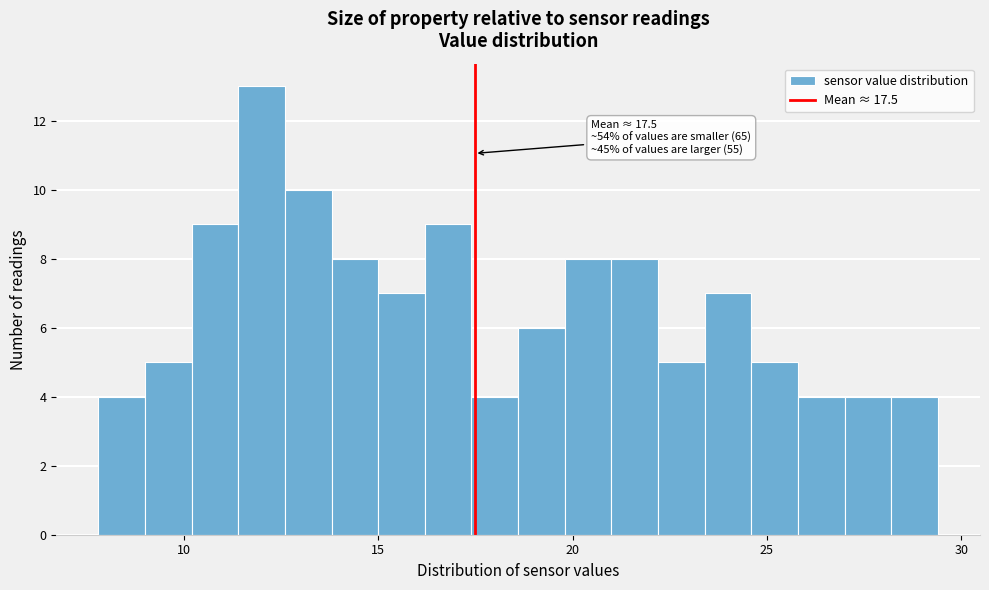

Read against the x-axis, roughly where is the centre of the tallest bar?

12.0